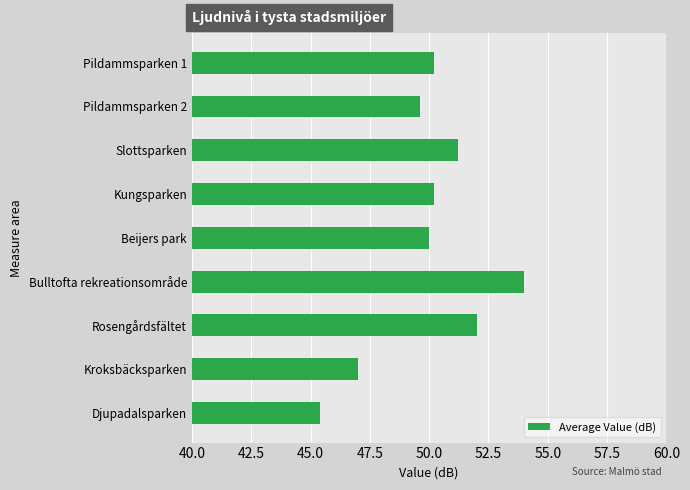

The value at Kroksbäcksparken is 47.0. True or false?

True